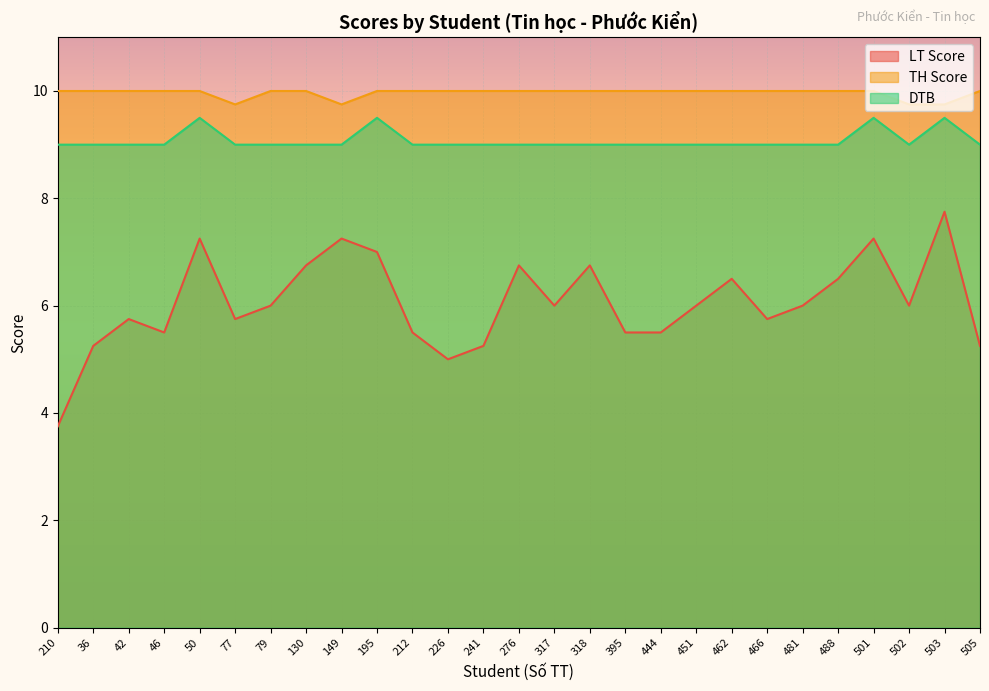

Where is the first local minimum for LT Score?

46